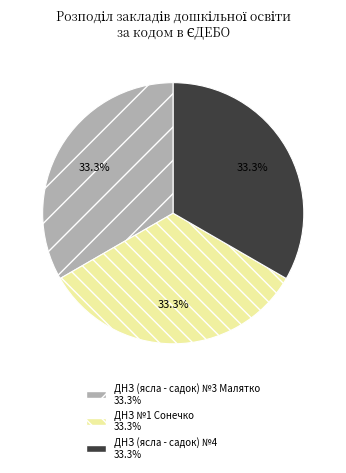

What is the ratio of the value at ДНЗ (ясла - садок) №4 to the value at ДНЗ №1 Сонечко?

1.0